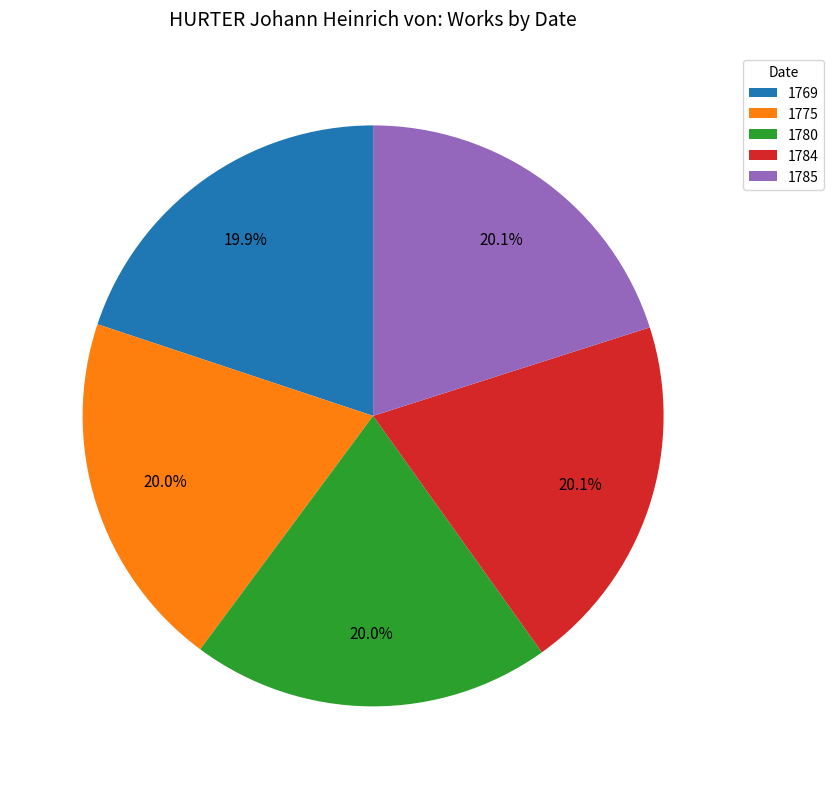

What is the ratio of the value at 1769 to the value at 1775?

1.0